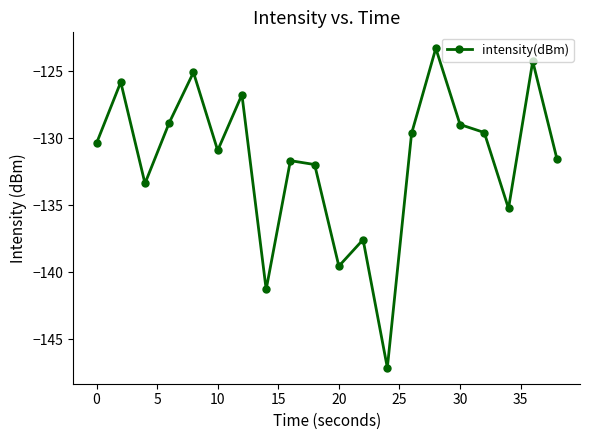

How many points are higher than both their immediate neighbors (excluding endpoints)?

7